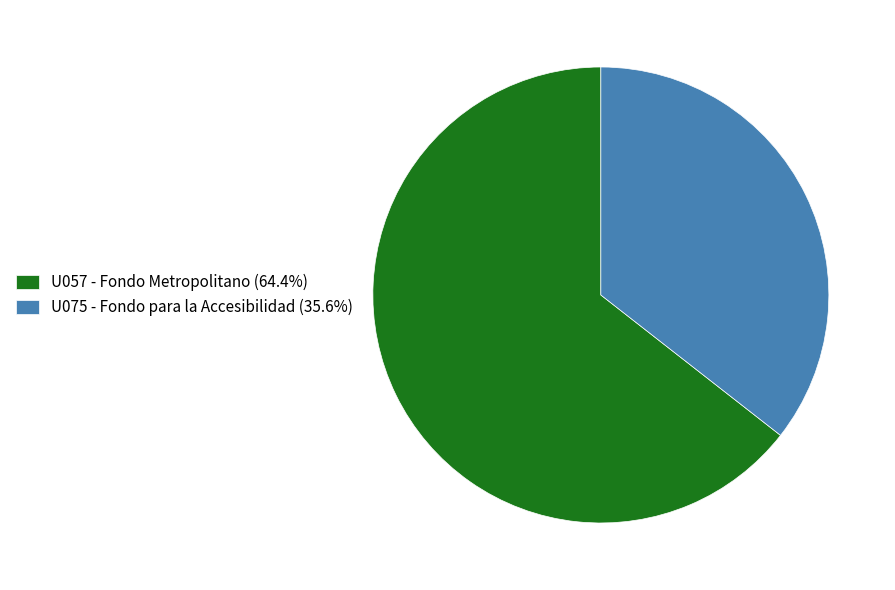

Do U057 - Fondo Metropolitano (64.4%) and U075 - Fondo para la Accesibilidad (35.6%) together represent more than half of the pie?

Yes